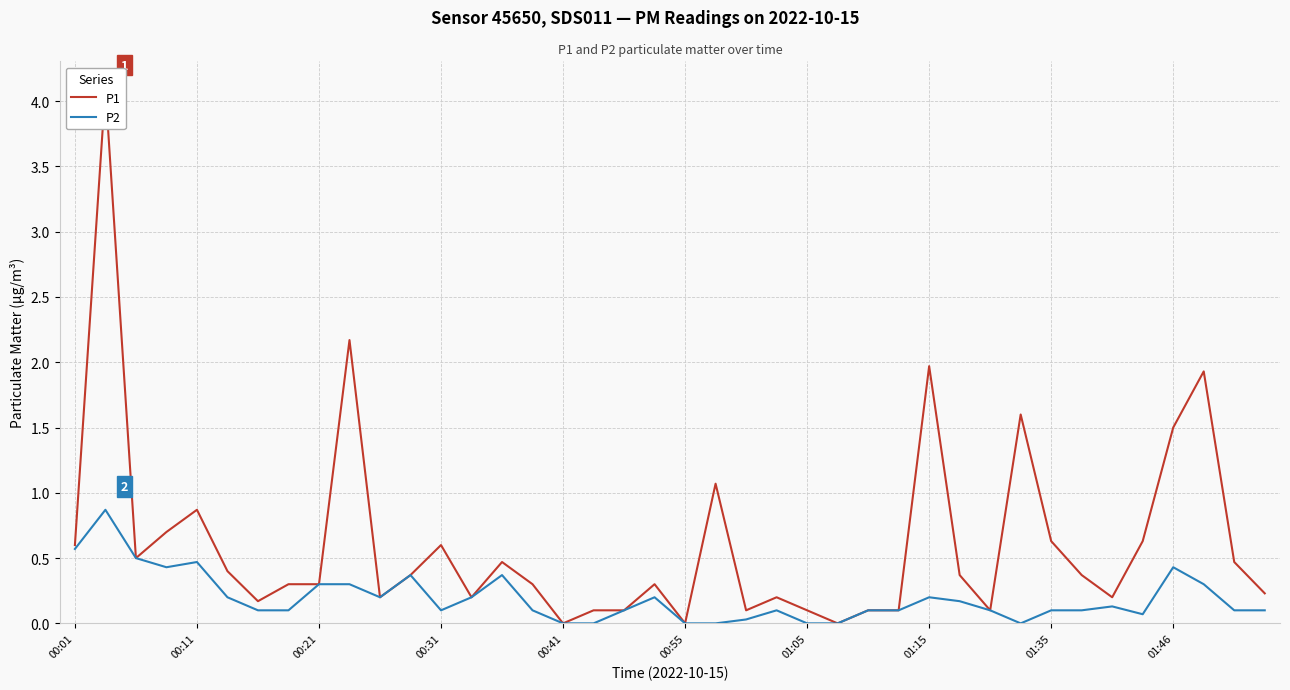

How many interior local peaks does the P1 series have?

11